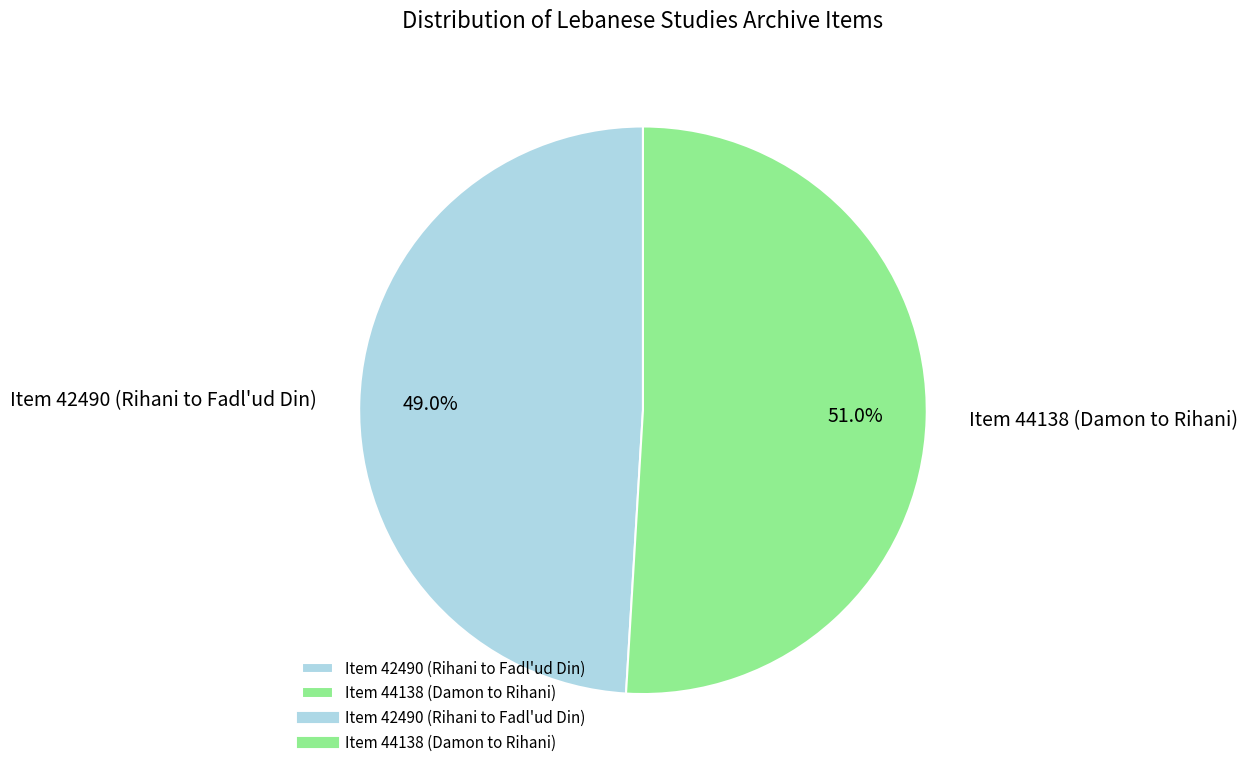

To the nearest percent, what portion does Item 44138 (Damon to Rihani) represent?

51%